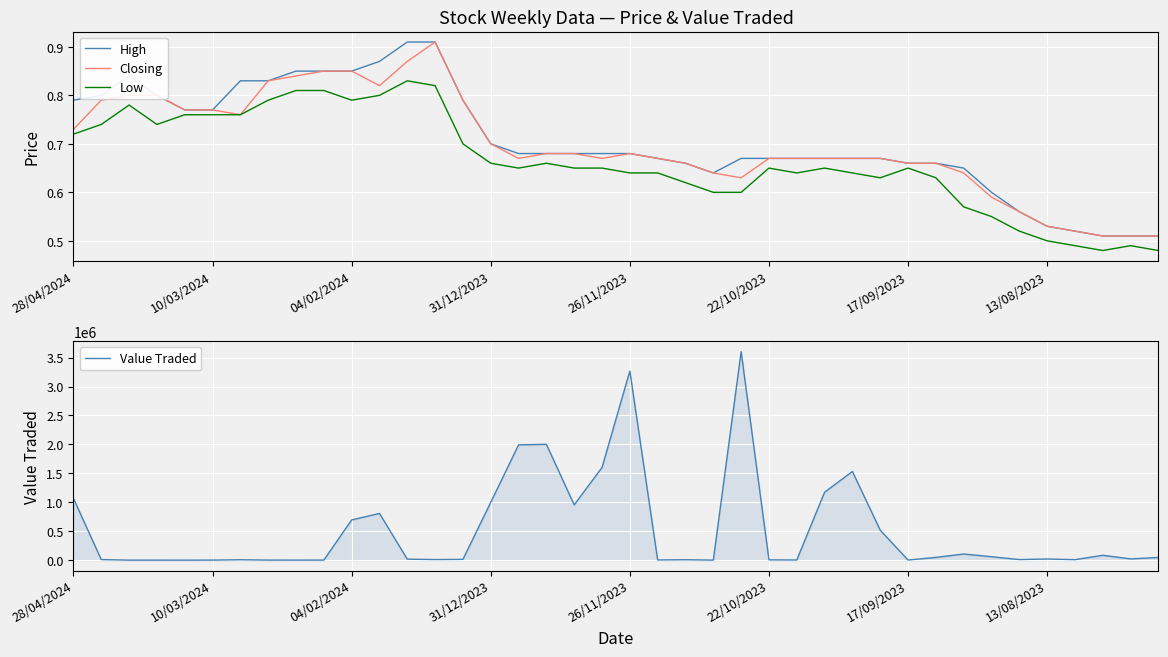

Between 19 and 31, which is larger?

19